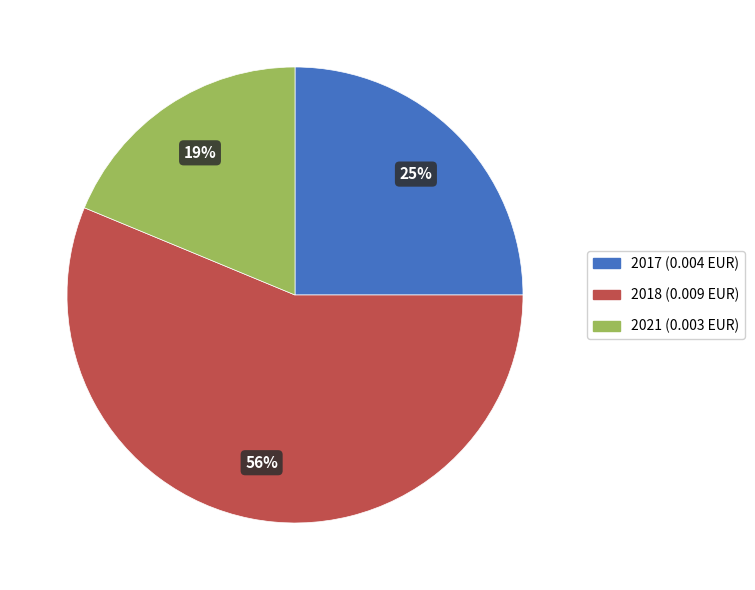

Rank the categories by value from highest to lowest.

2018, 2017, 2021